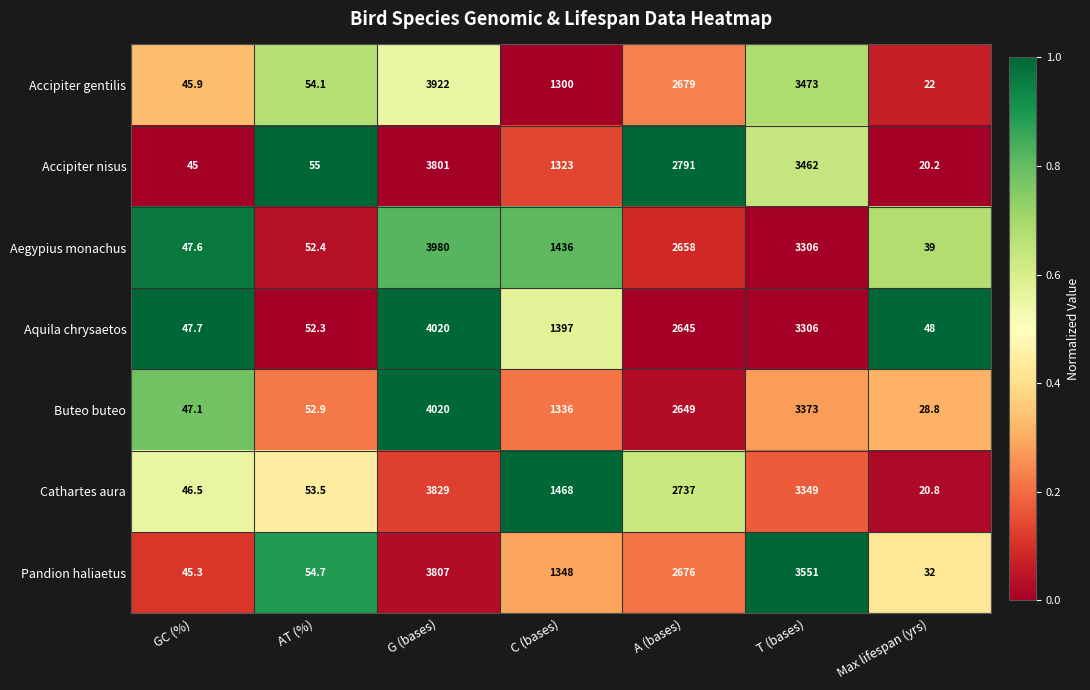

What is the average value of the Pandion haliaetus series?

1644.9